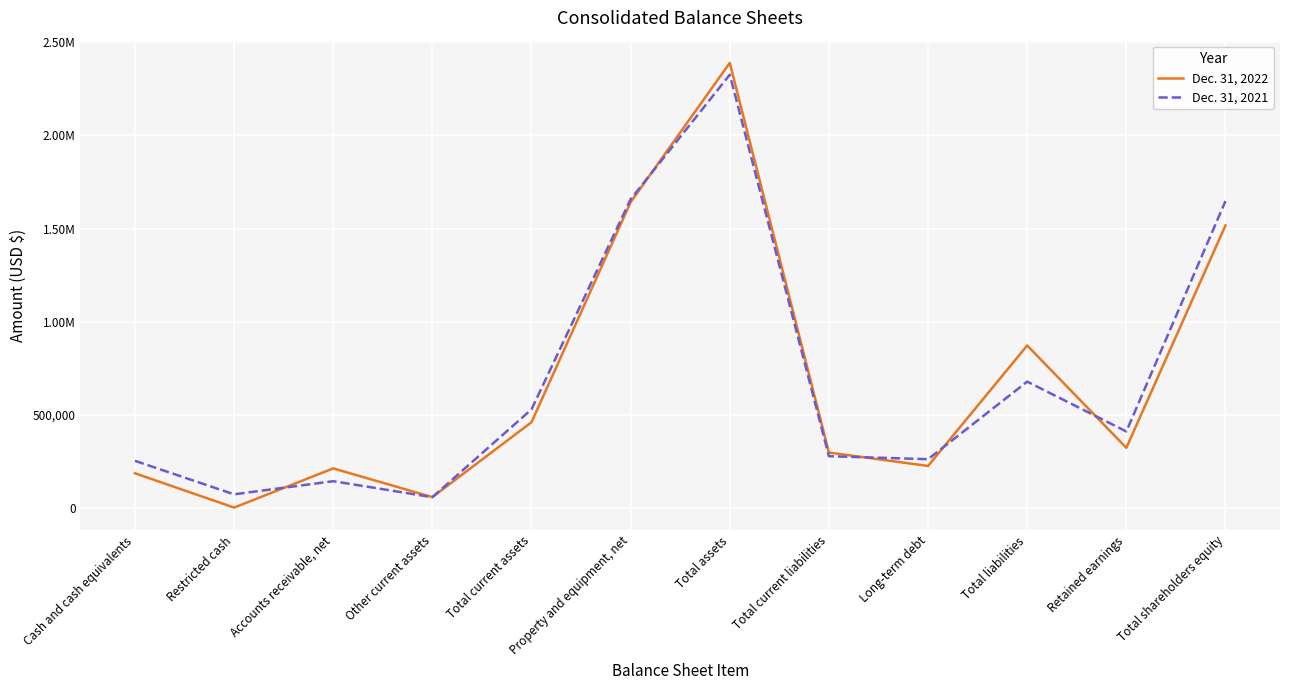

Which series ends up on top after the final intersection of Dec. 31, 2021 and Dec. 31, 2022?

Dec. 31, 2021